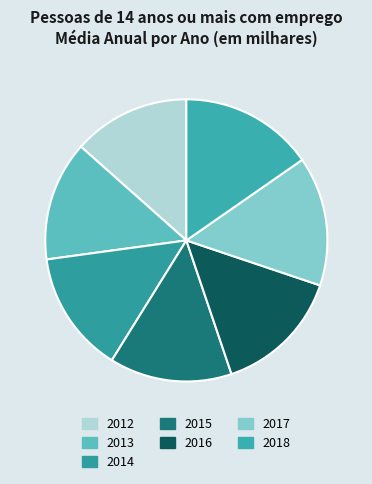

Count the number of slices in the pie.

7